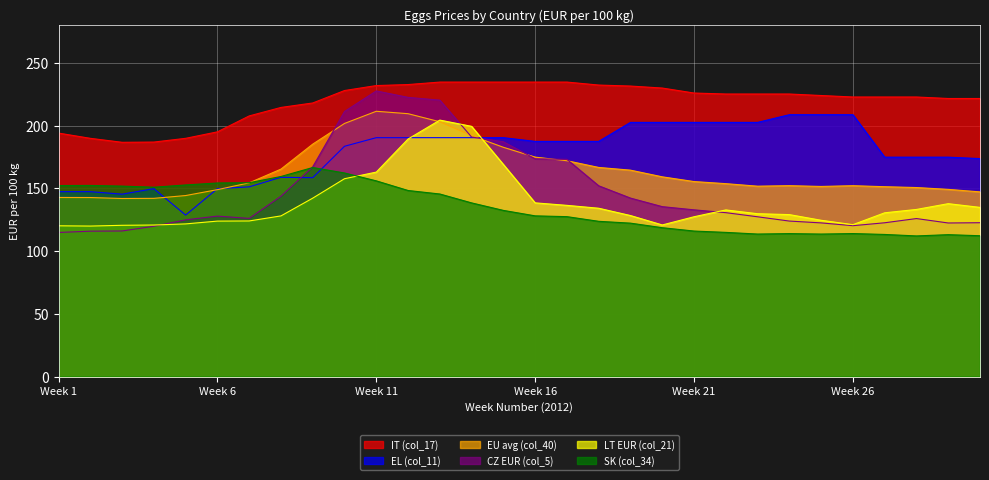

Reading right to left, extract all data points from this chart.

IT (col_17): 221.6	221.6	222.8	222.8	222.8	224.0	225.2	225.2	225.2	226.0	230.0	231.6	232.3	234.7	234.7	234.7	234.7	234.7	232.7	231.9	228.0	218.1	214.5	207.7	195.0	189.9	186.9	186.7	189.9	194.1
EU avg (col_40): 147.2	149.2	150.6	151.3	152.1	151.5	152.1	151.7	153.7	155.4	159.2	164.5	166.7	172.0	174.9	182.7	192.0	203.1	209.5	211.4	201.7	185.2	165.3	154.4	149.0	144.3	142.0	141.9	142.7	142.7
SK (col_34): 112.2	113.1	112.1	113.2	114.0	113.6	113.9	113.6	114.9	116.0	118.6	122.3	123.7	127.4	128.1	132.4	138.4	145.5	148.3	156.0	162.2	166.6	159.5	154.5	154.3	152.7	150.9	151.8	152.3	152.2
EL (col_11): 173.7	174.9	174.9	174.9	208.7	208.7	208.7	202.6	202.6	202.6	202.6	202.6	187.4	187.4	187.4	190.4	190.4	190.4	190.4	190.4	183.5	158.5	158.8	151.2	149.8	128.7	149.8	145.4	147.4	147.4
CZ EUR (col_5): 122.6	122.4	125.9	122.6	120.2	122.5	123.9	127.3	130.6	132.9	135.4	142.2	152.0	173.1	173.6	187.1	190.9	220.3	222.5	227.7	211.3	167.2	143.7	126.0	127.9	124.9	119.8	116.0	115.8	114.8
LT EUR (col_21): 134.8	137.8	133.2	130.5	121.0	124.5	129.1	129.8	132.8	127.4	120.8	128.3	134.1	136.4	138.4	169.0	199.4	204.4	189.3	163.0	157.7	142.2	128.0	124.0	123.9	121.7	120.8	120.5	119.9	120.2